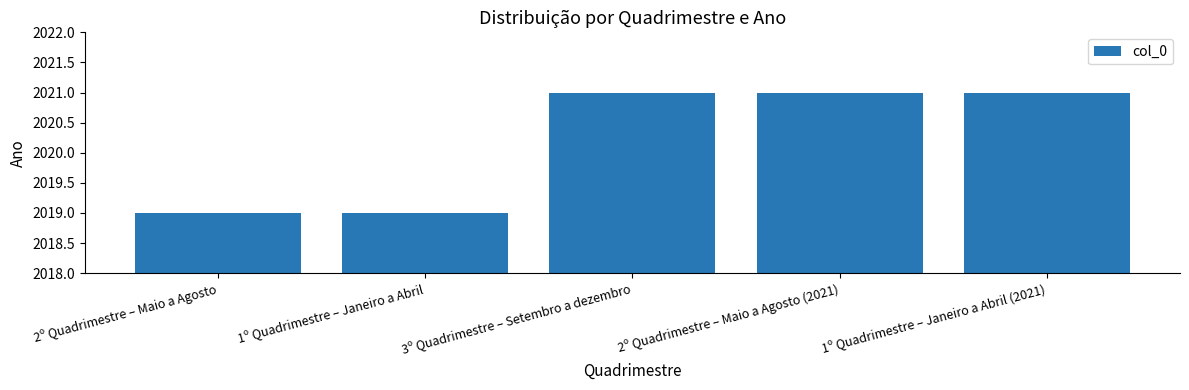

What is the minimum value shown in the chart?

2019